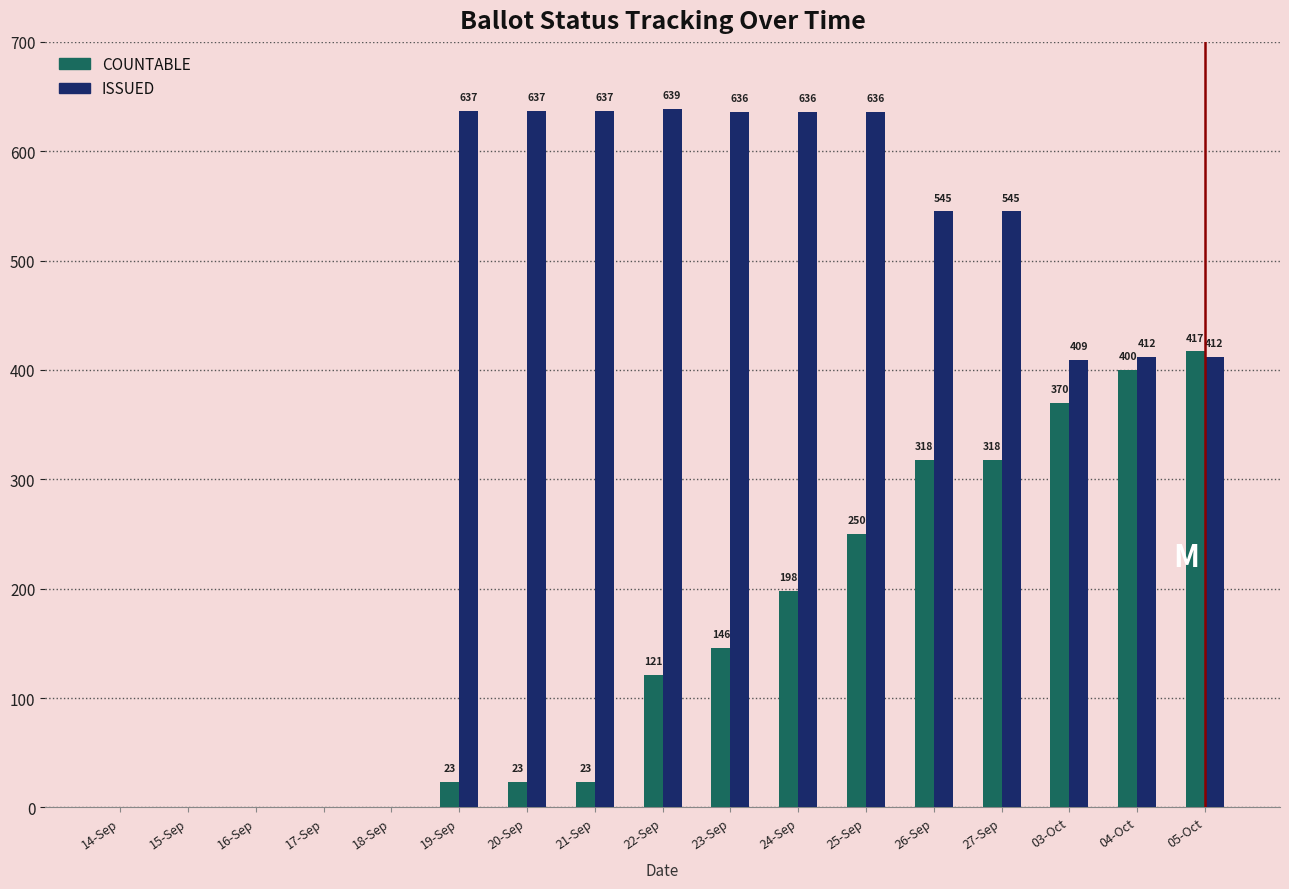

Which category has the highest value in the COUNTABLE series?

05-Oct